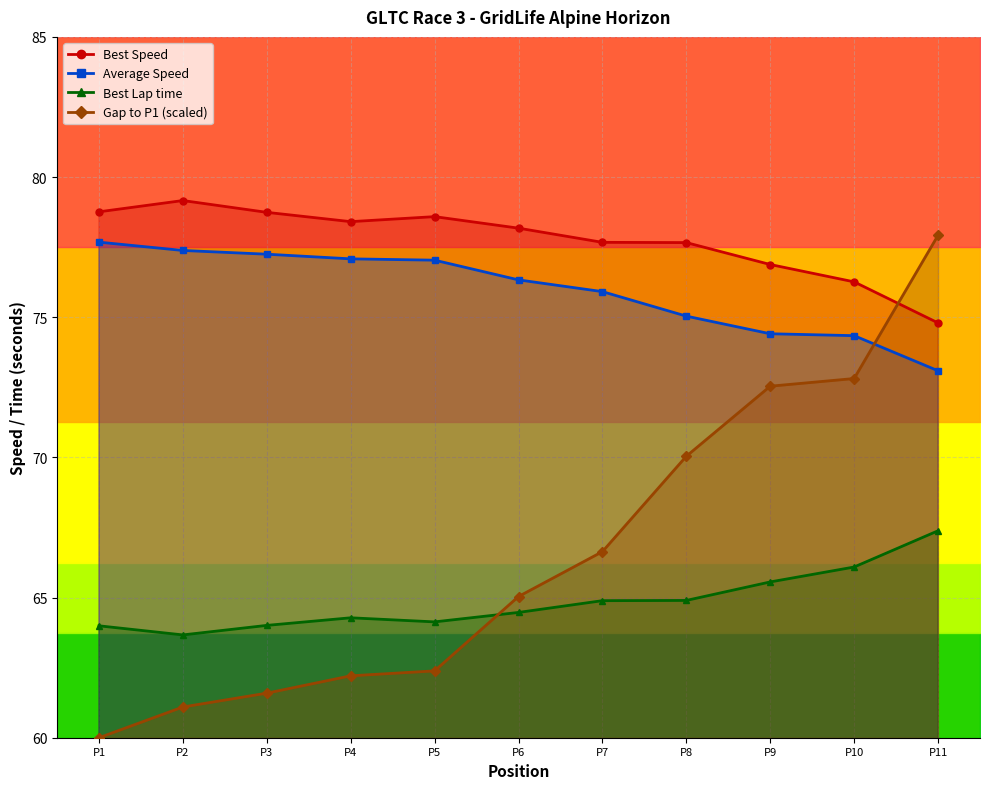

Does the chart have visible grid lines?

Yes